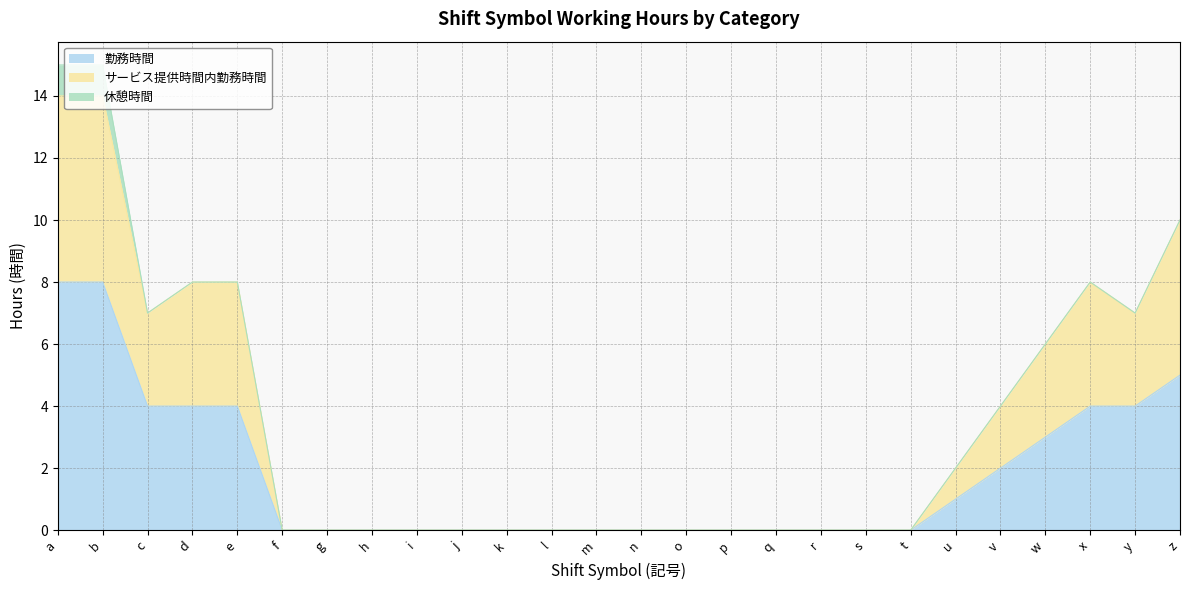

What is the total value across all series at z?

10